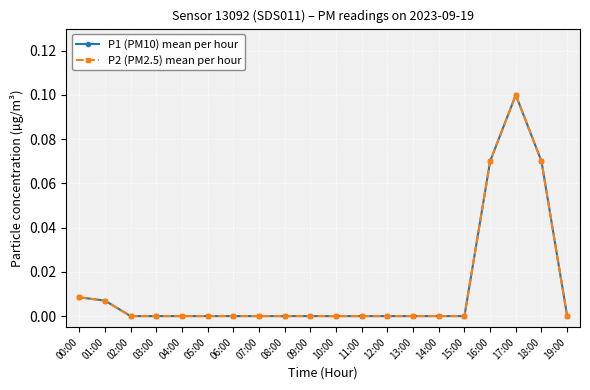

Where is P1 (PM10) mean per hour nearest to the value 0?

02:00